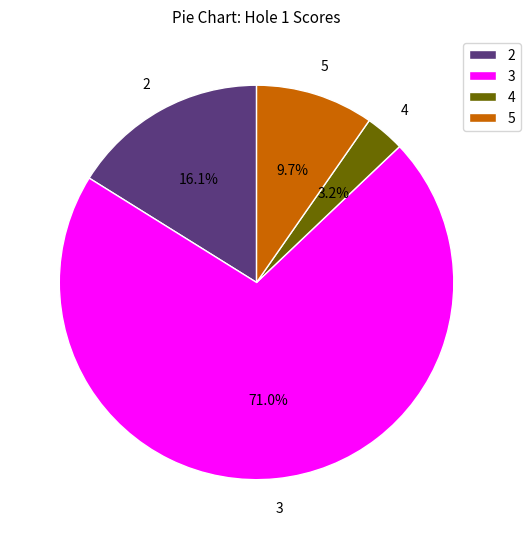

To the nearest percent, what is the combined percentage of 5 and 3?

81%